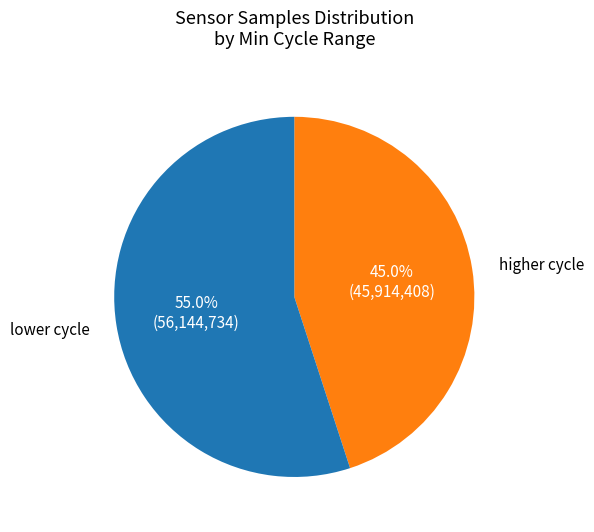

Does any single category account for the majority?

Yes